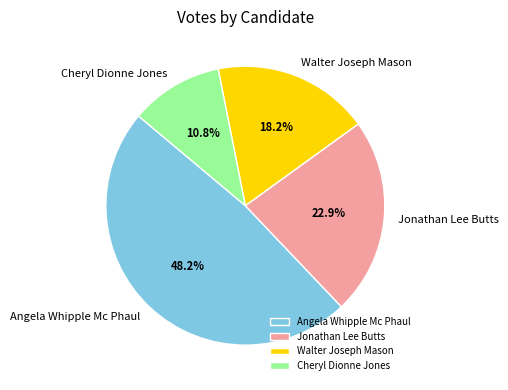

To the nearest percent, what is the combined percentage of Cheryl Dionne Jones and Walter Joseph Mason?

29%